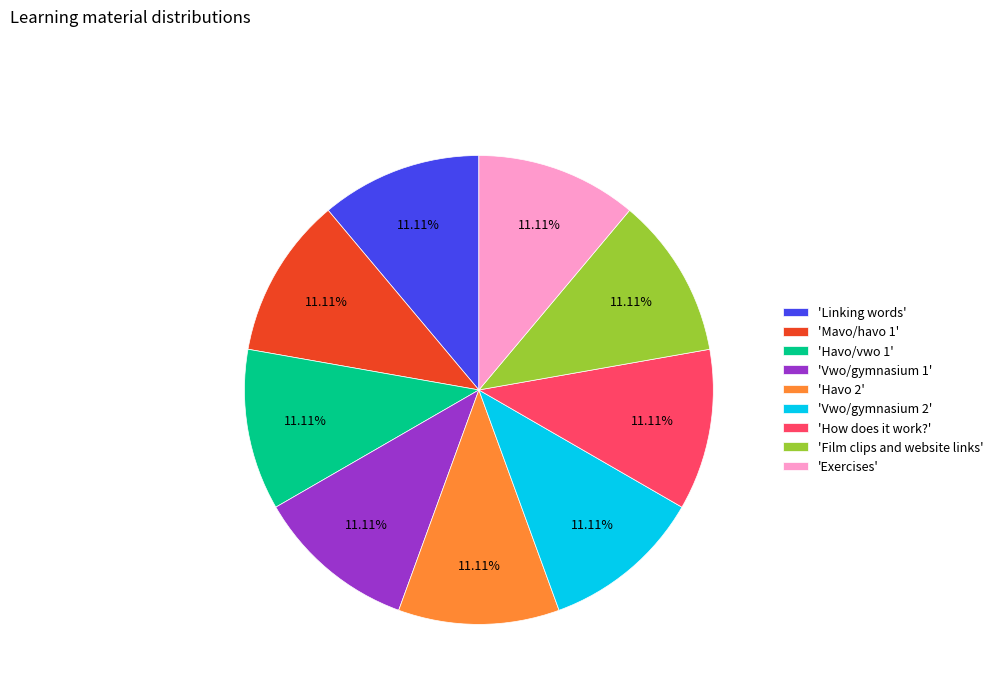

What is the ratio of the value at 'Vwo/gymnasium 2' to the value at 'Linking words'?

1.0